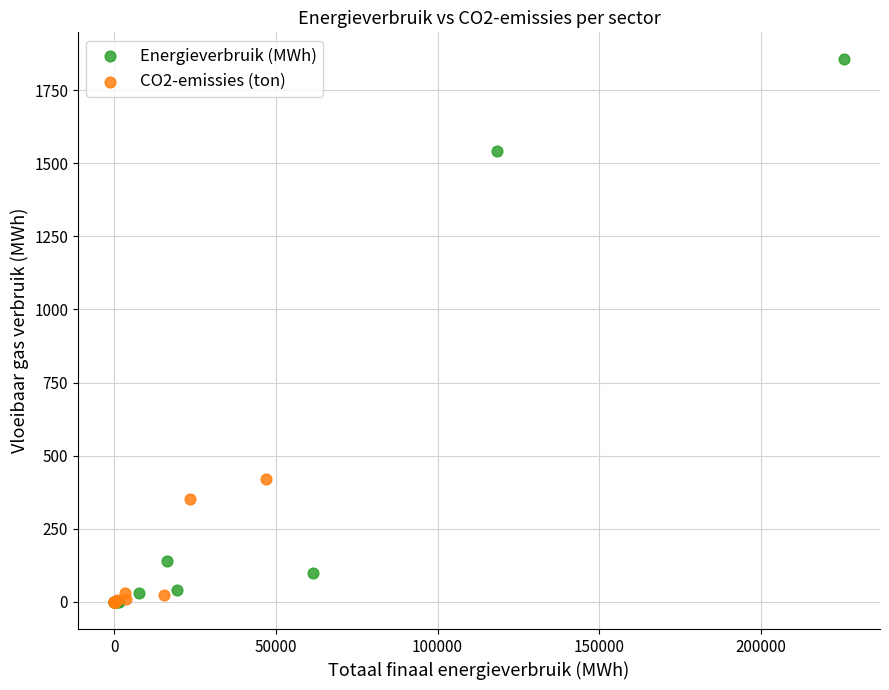

Which series has the widest spread of Y values?

Energieverbruik (MWh)